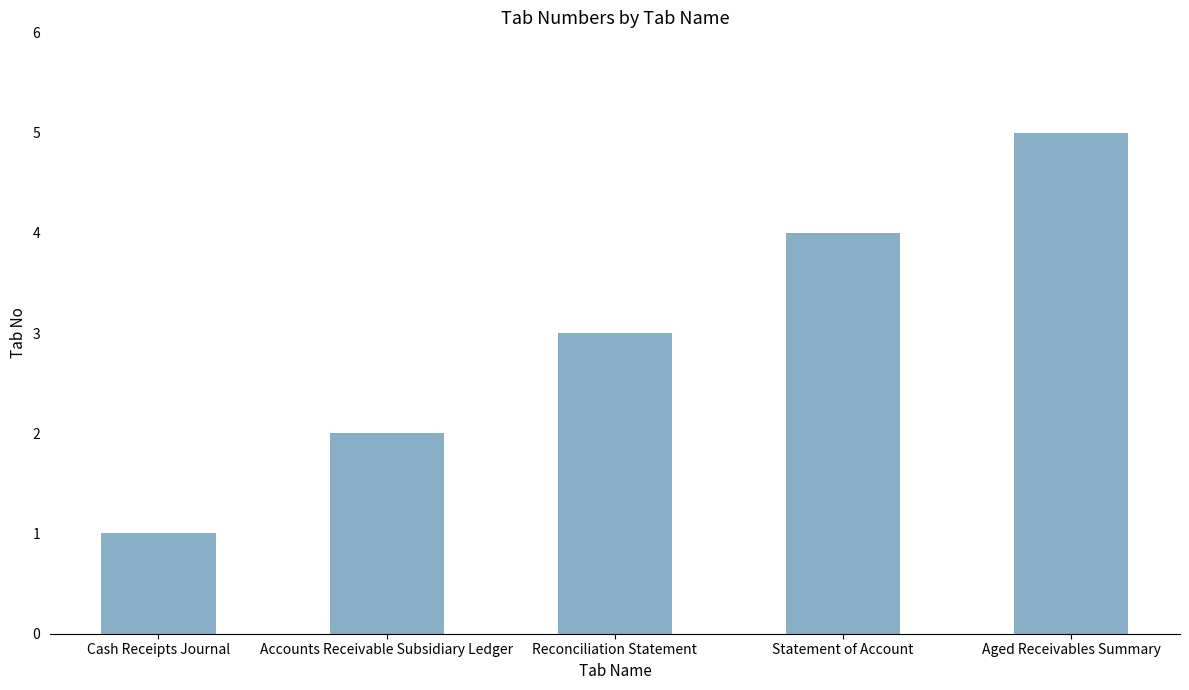

How many bars are there in total?

5